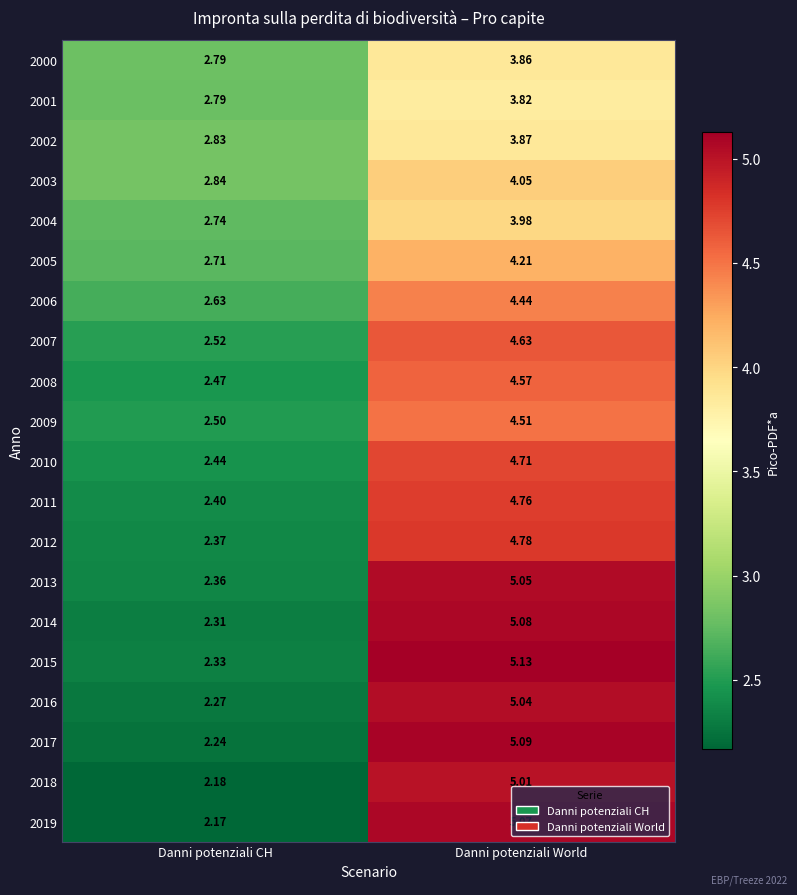

Which label corresponds to the largest value in the chart?

Danni potenziali World